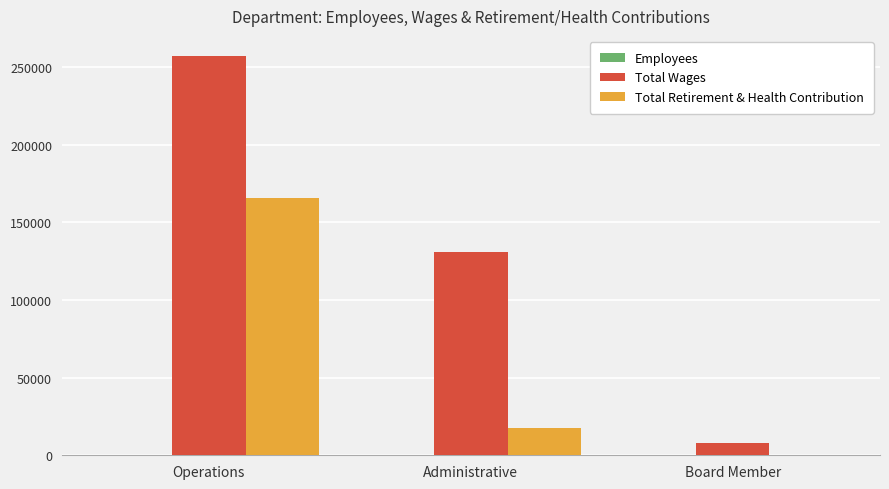

Are the bars horizontal?

No